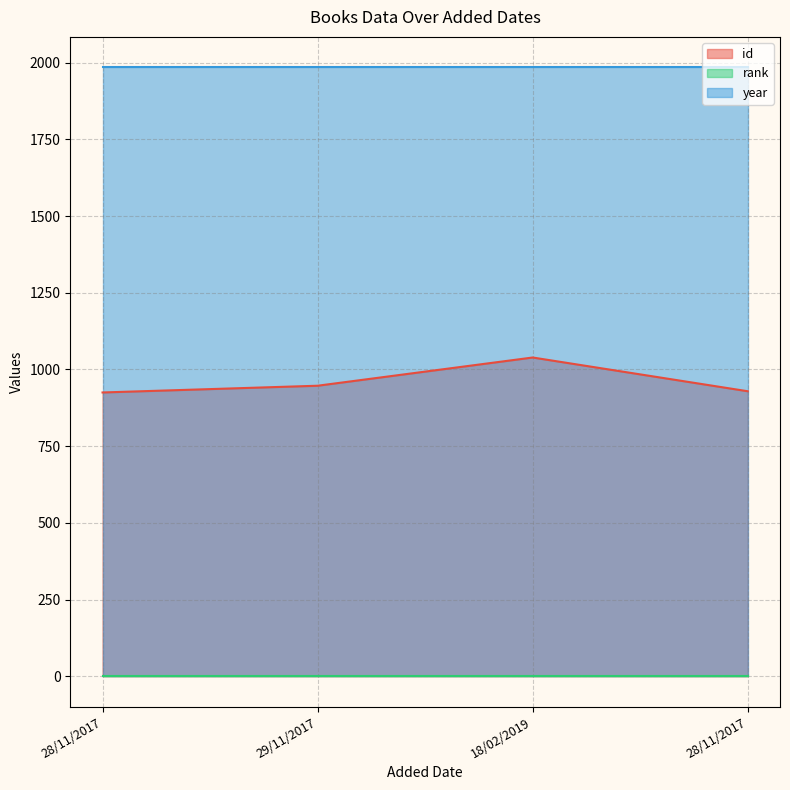

Is it true that year equals 1985 at 29/11/2017?

True